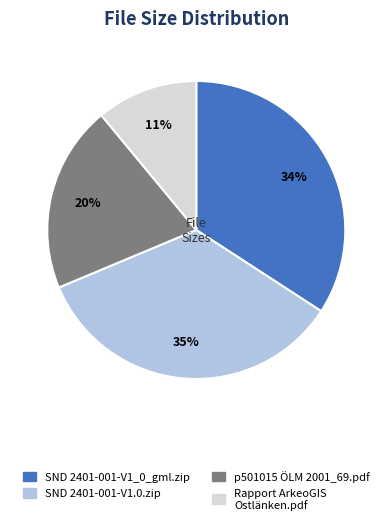

Is the sum of SND 2401-001-V1.0.zip and SND 2401-001-V1_0_gml.zip greater than half?

Yes